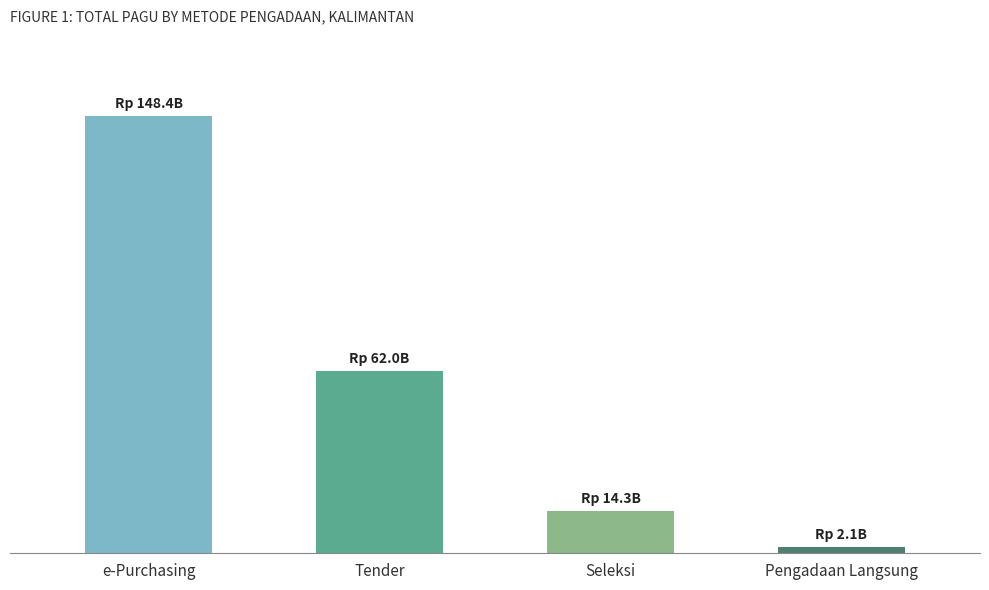

What position from the right is Pengadaan Langsung?

1